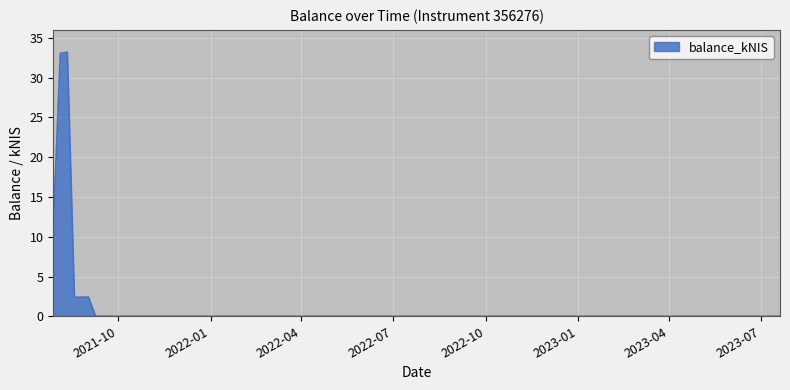

What is the change in value from 2021-07-29 to 2021-08-05?

+21.8